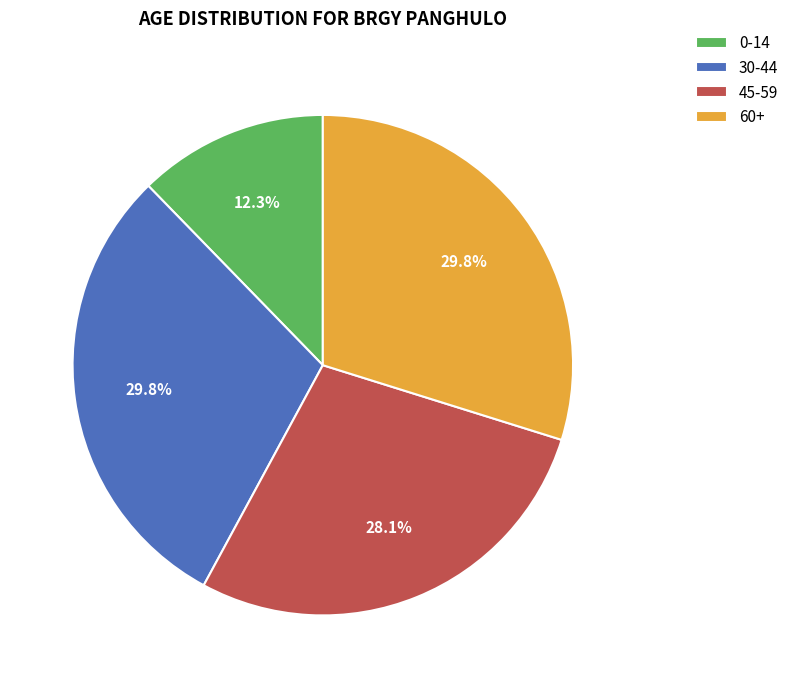

To the nearest percent, what is the difference between the largest and smallest slice percentages?

18%